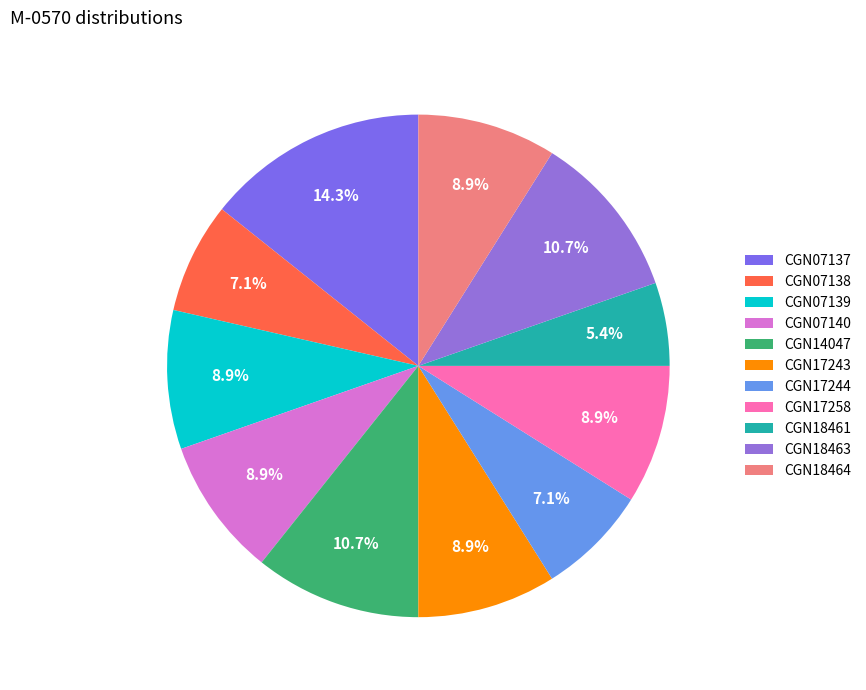

To the nearest percent, what is the combined percentage of CGN17243 and CGN14047?

20%